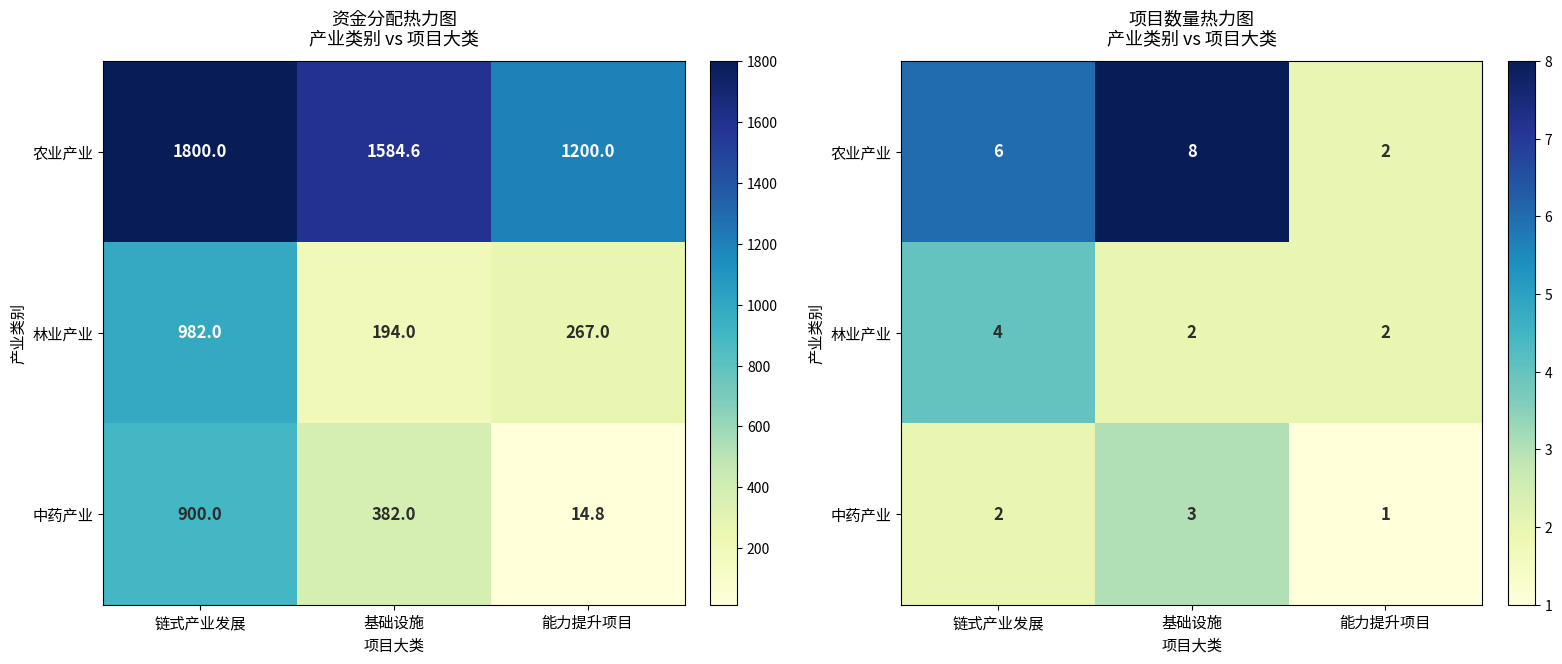

The 林业产业 series shows 1 at 链式产业发展. True or false?

False